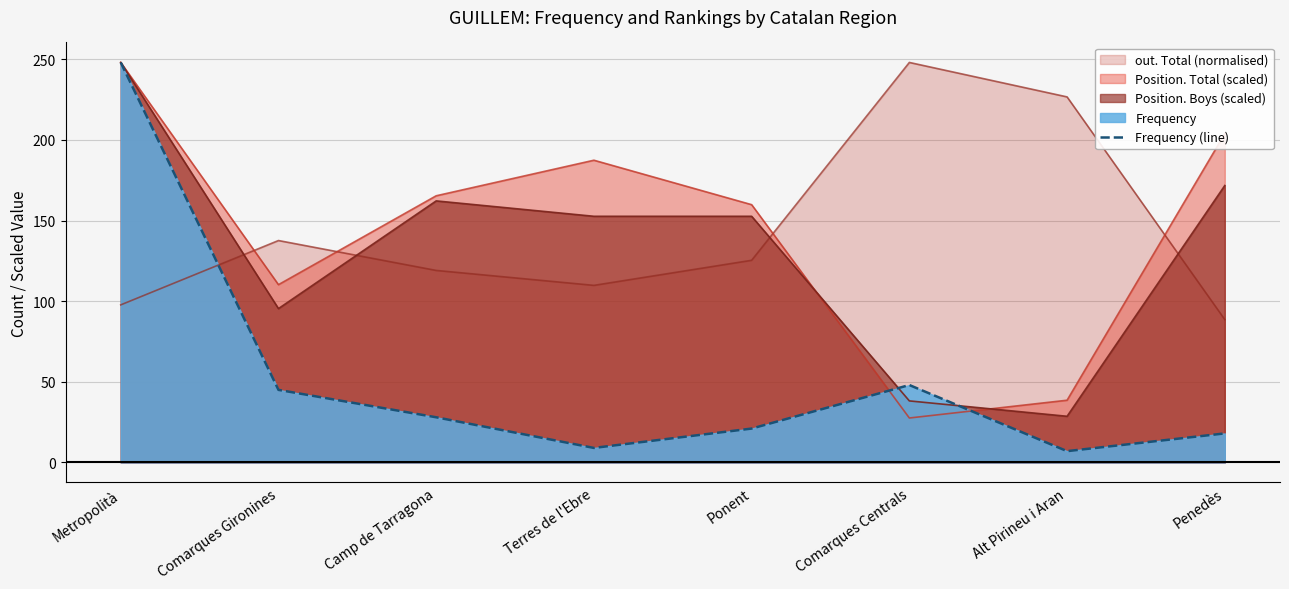

How many points are higher than both their immediate neighbors (excluding endpoints)?

1